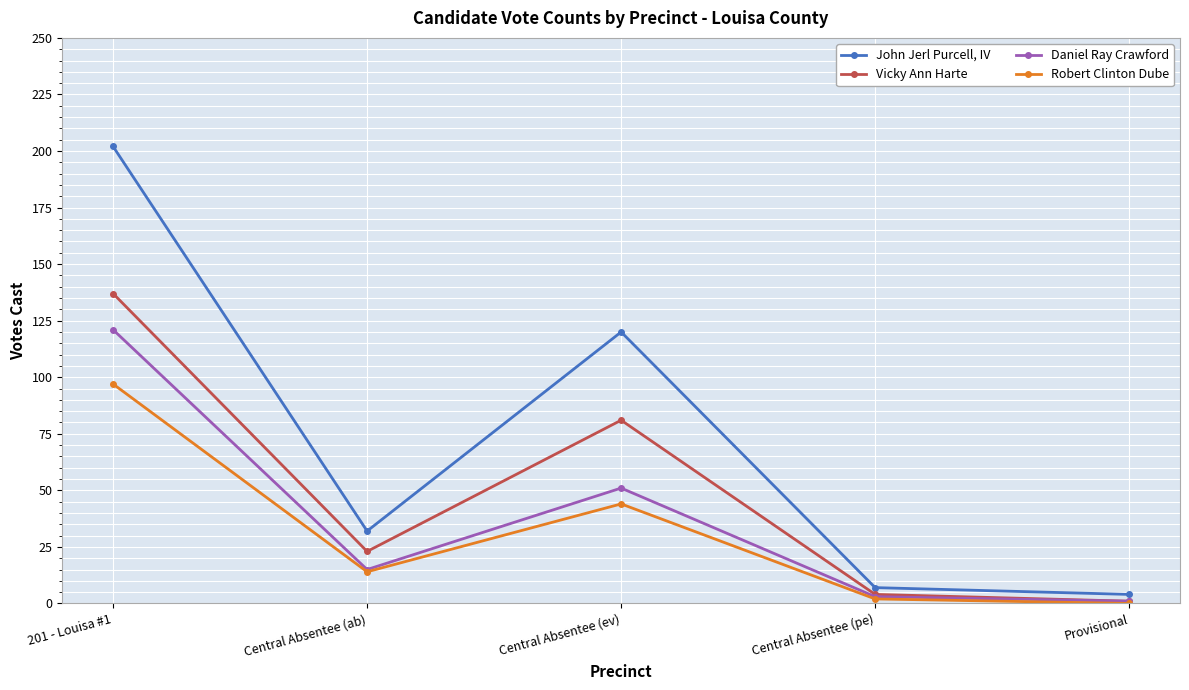

True or false: Robert Clinton Dube and John Jerl Purcell, IV cross at least once.

False